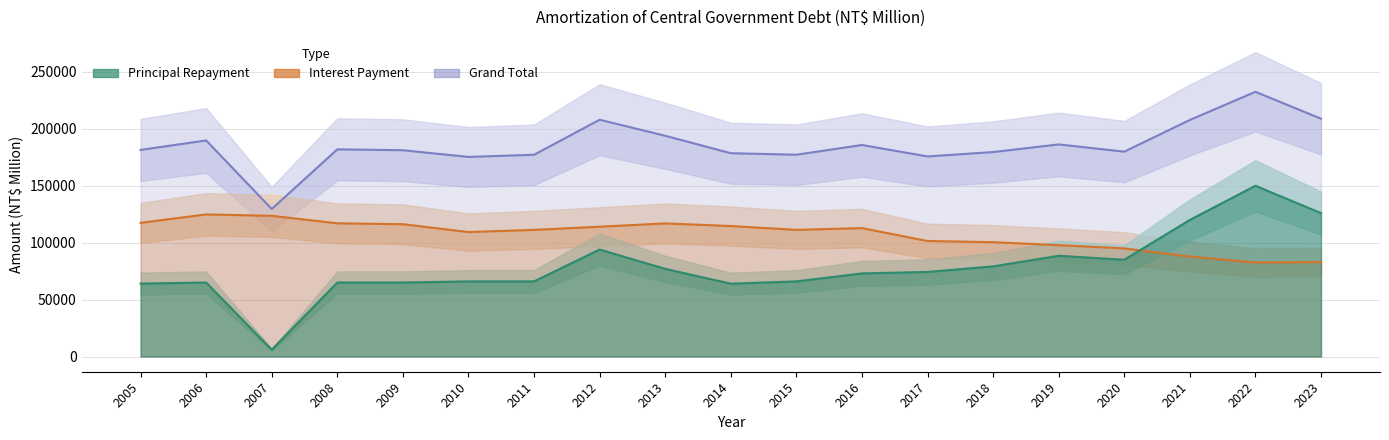

List the labels in order of Interest Payment value, smallest first.

2022, 2023, 2021, 2020, 2019, 2018, 2017, 2010, 2011, 2015, 2016, 2012, 2014, 2009, 2013, 2008, 2005, 2007, 2006